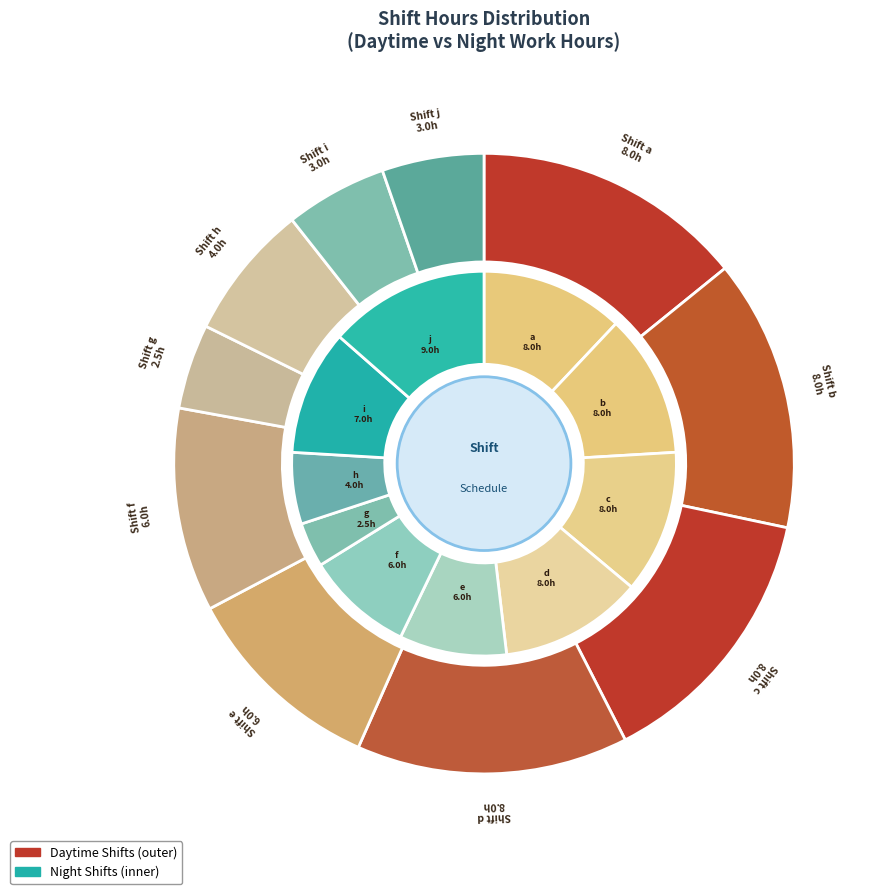

To the nearest percent, what portion does e represent?

11%